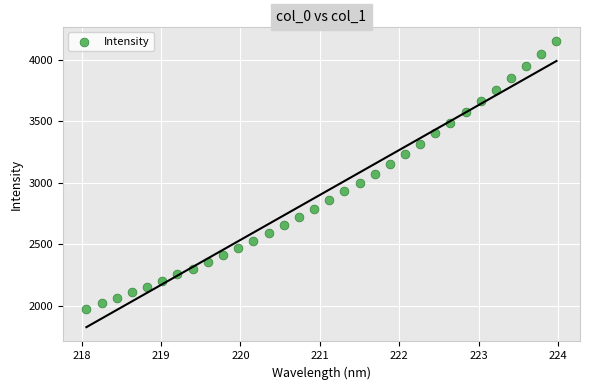

What is the range of Y values (max minus min)?

2175.8